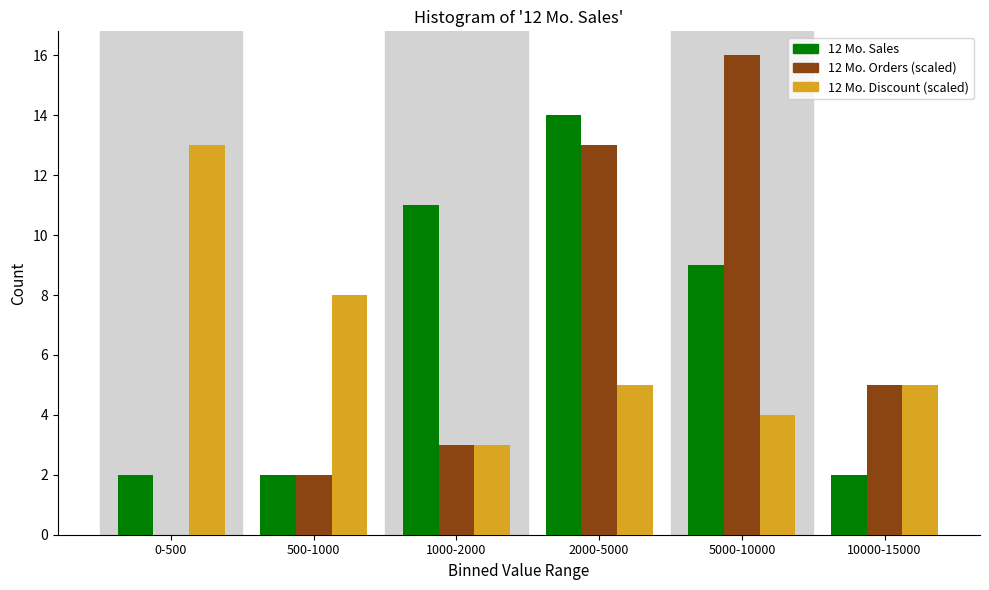

Reading left to right, extract all data points from this chart.

12 Mo. Sales: 0-500=2	500-1000=2	1000-2000=11	2000-5000=14	5000-10000=9	10000-15000=2
12 Mo. Orders (scaled): 0-500=0	500-1000=2	1000-2000=3	2000-5000=13	5000-10000=16	10000-15000=5
12 Mo. Discount (scaled): 0-500=13	500-1000=8	1000-2000=3	2000-5000=5	5000-10000=4	10000-15000=5